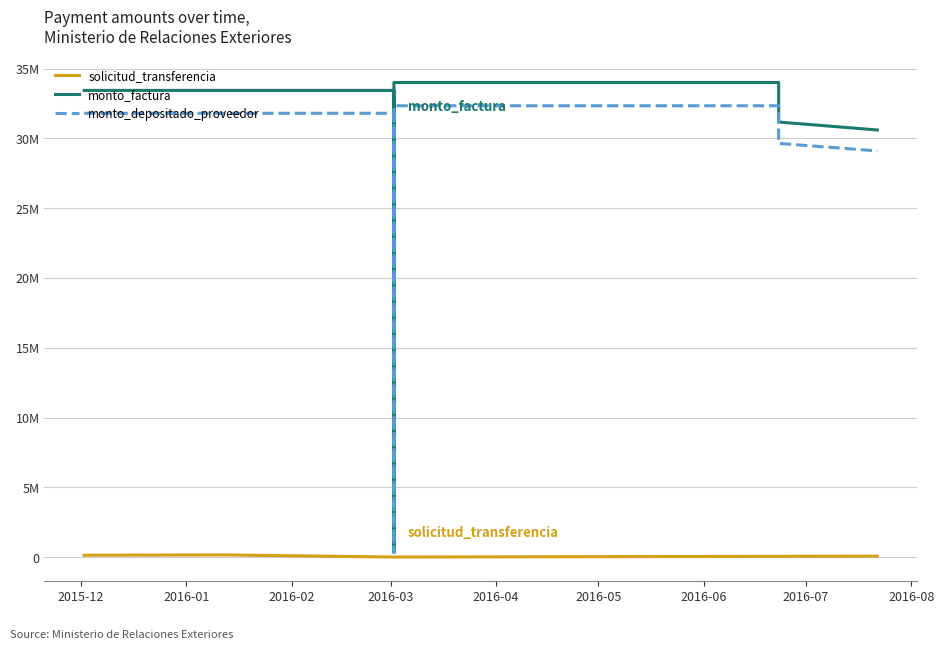

What is the difference between the highest and lowest values at 2016-06?

33954142